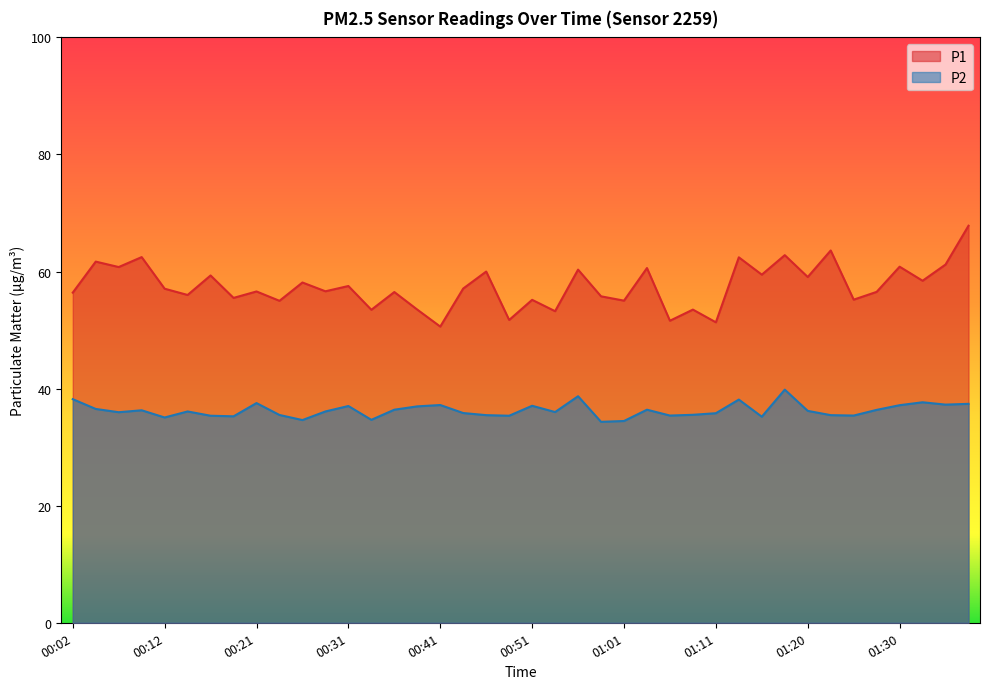

In P1, how many points are lower than both neighbors (excluding endpoints)?

16